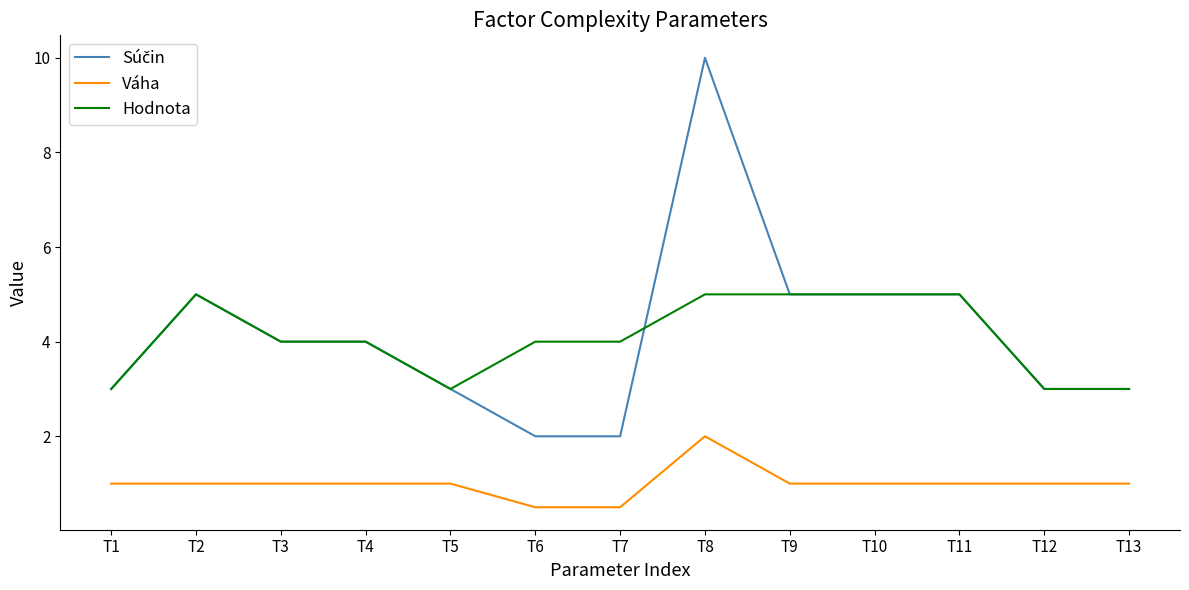

What is the highest value of the Váha series?

2.0